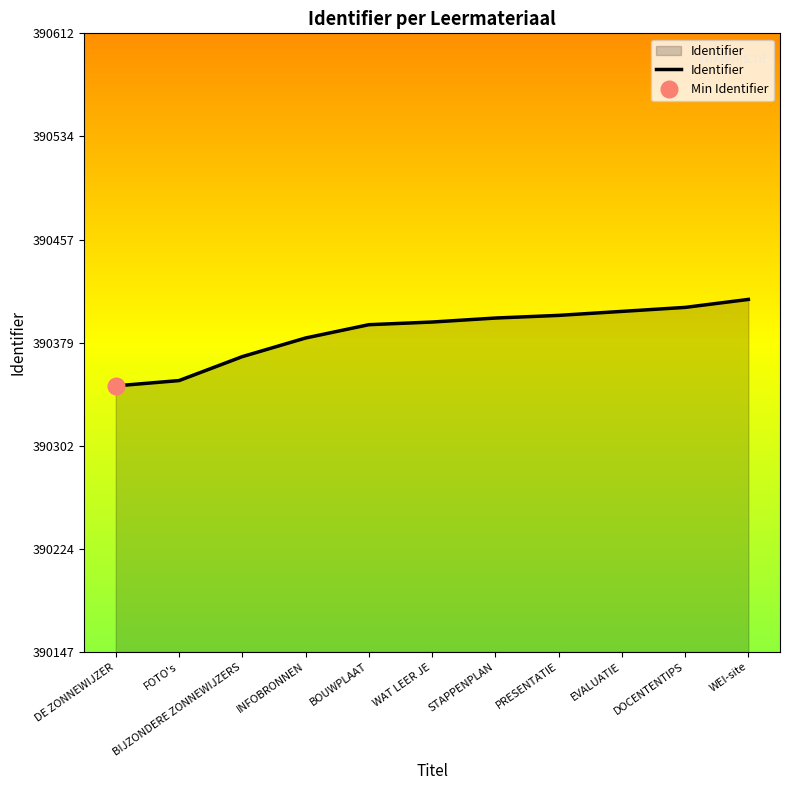

What is the change in value from INFOBRONNEN to STAPPENPLAN?

+15